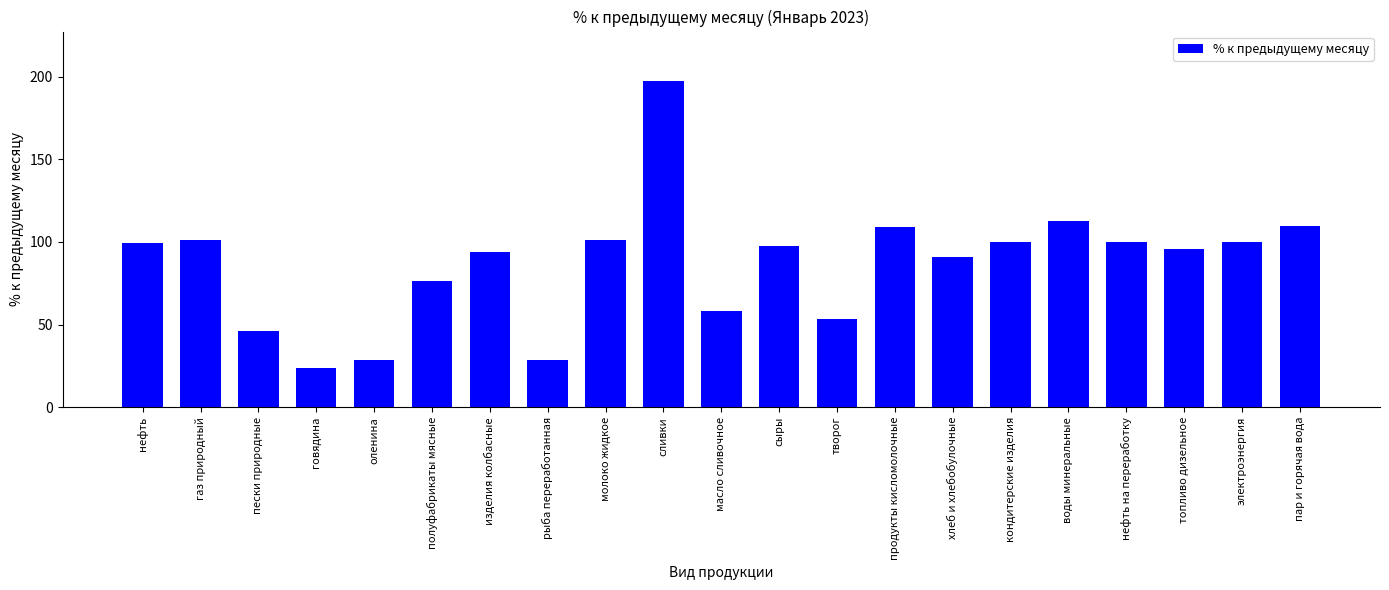

The chart shows a value of 35.4 at творог. True or false?

False